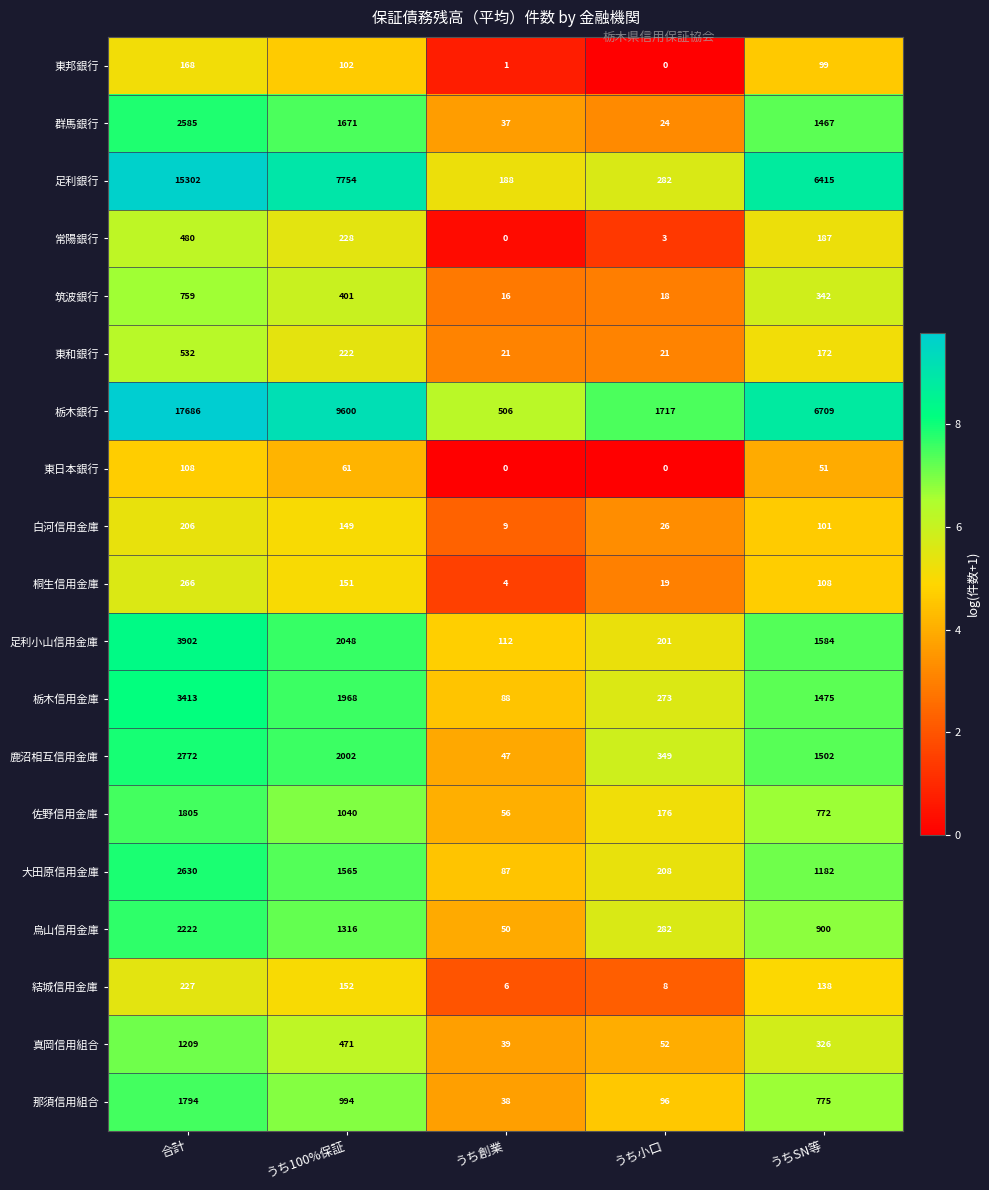

Rank the series at 合計 from lowest to highest value.

東日本銀行, 東邦銀行, 白河信用金庫, 結城信用金庫, 桐生信用金庫, 常陽銀行, 東和銀行, 筑波銀行, 真岡信用組合, 那須信用組合, 佐野信用金庫, 烏山信用金庫, 群馬銀行, 大田原信用金庫, 鹿沼相互信用金庫, 栃木信用金庫, 足利小山信用金庫, 足利銀行, 栃木銀行